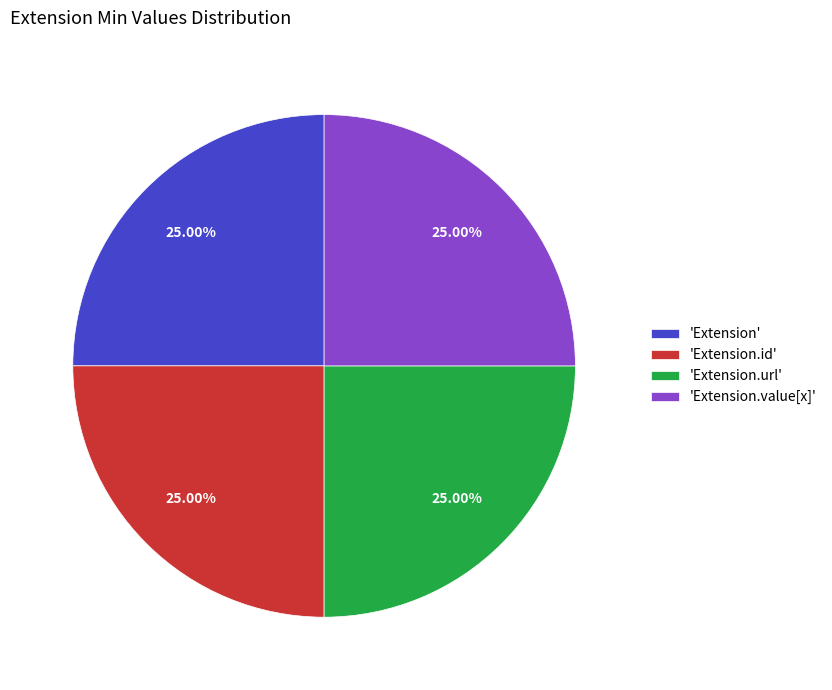

Is there any slice that represents more than half of the pie?

No